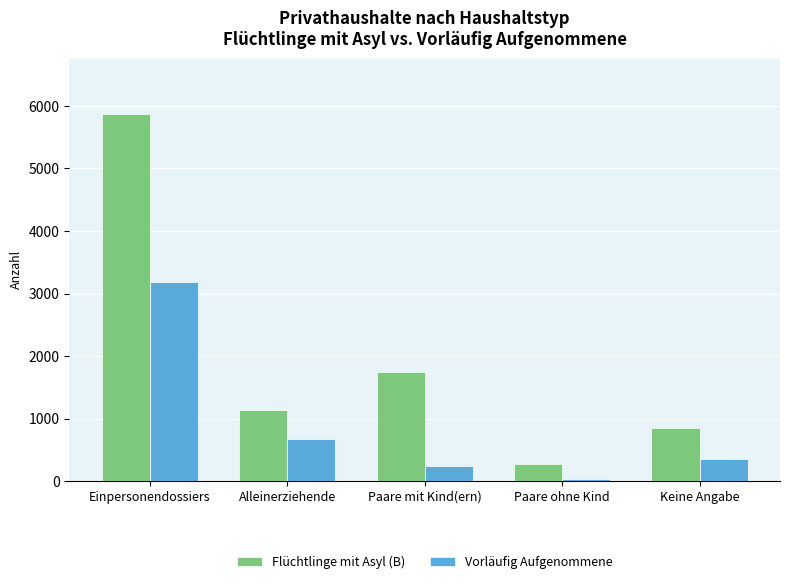

What is the difference between the highest and lowest values at Paare ohne Kind?

235